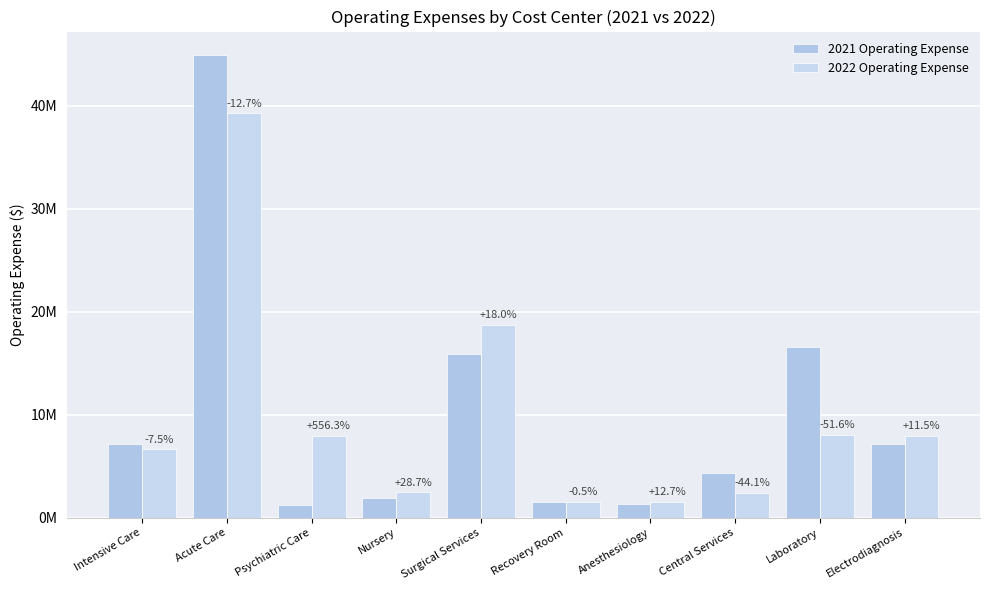

What are all the series names shown in the legend?

2021 Operating Expense, 2022 Operating Expense